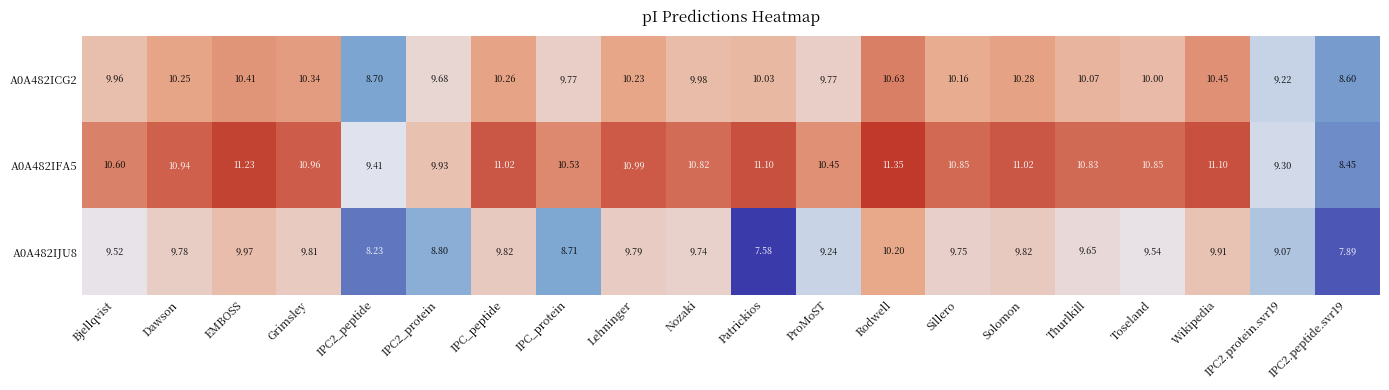

At which category is the sum across all series the highest?

Rodwell